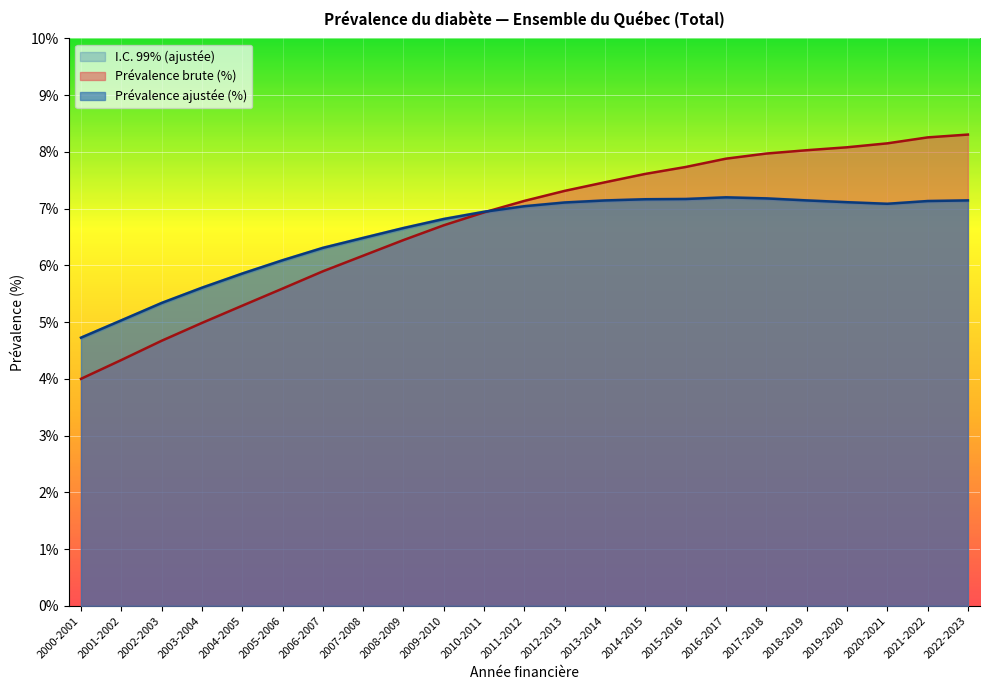

How many values in the Prévalence ajustée (%) series are below 7?

11